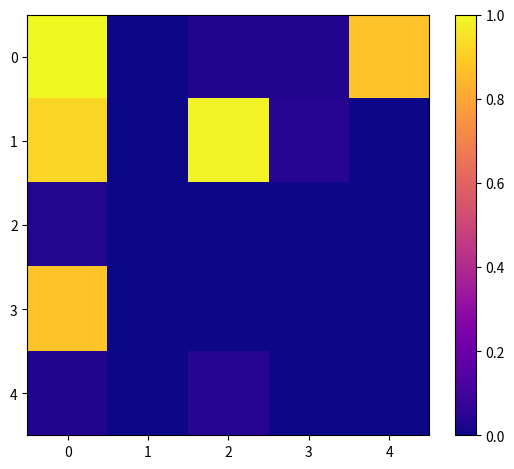

What is the total value across all series at 0?

2.9